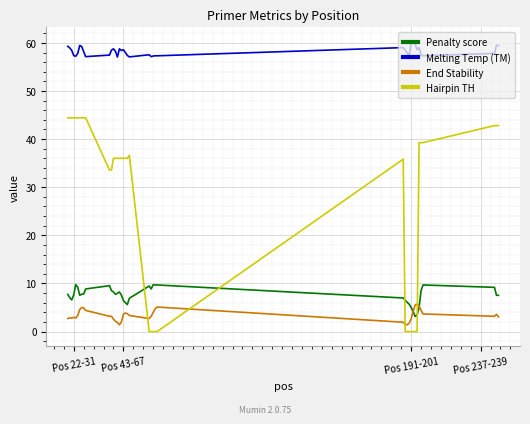

What is the maximum value for Hairpin TH?

44.4